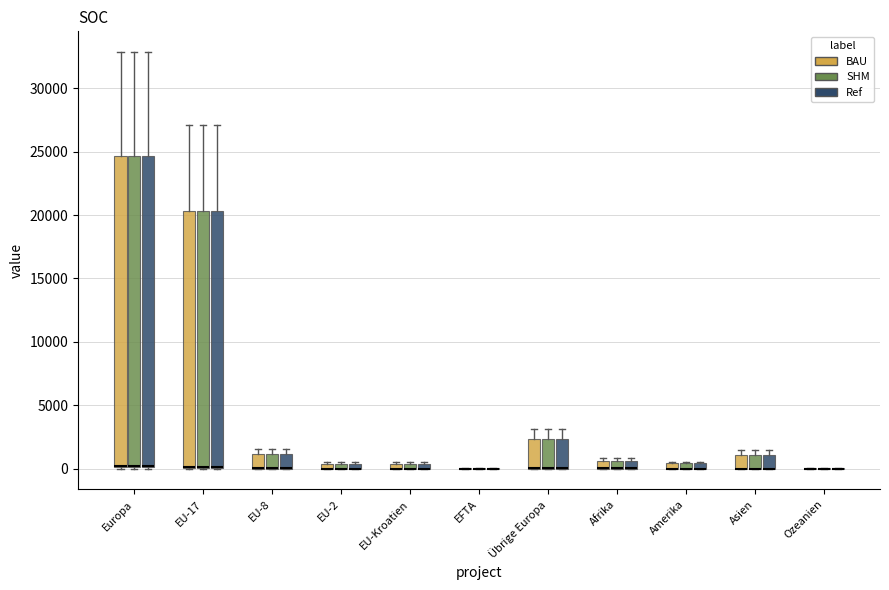

Where does the upper whisker of the box for Europa (SHM) end on the y-axis? The values are not printed on the chart, so give them approximately, as read against the axis.

33000